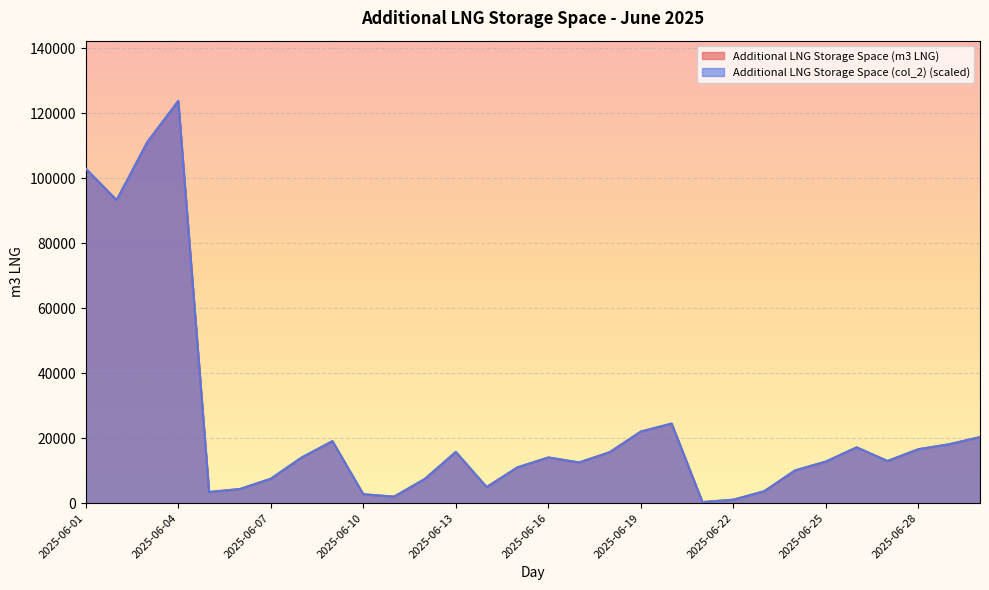

In Additional LNG Storage Space (m3 LNG), how many points are lower than both neighbors (excluding endpoints)?

7